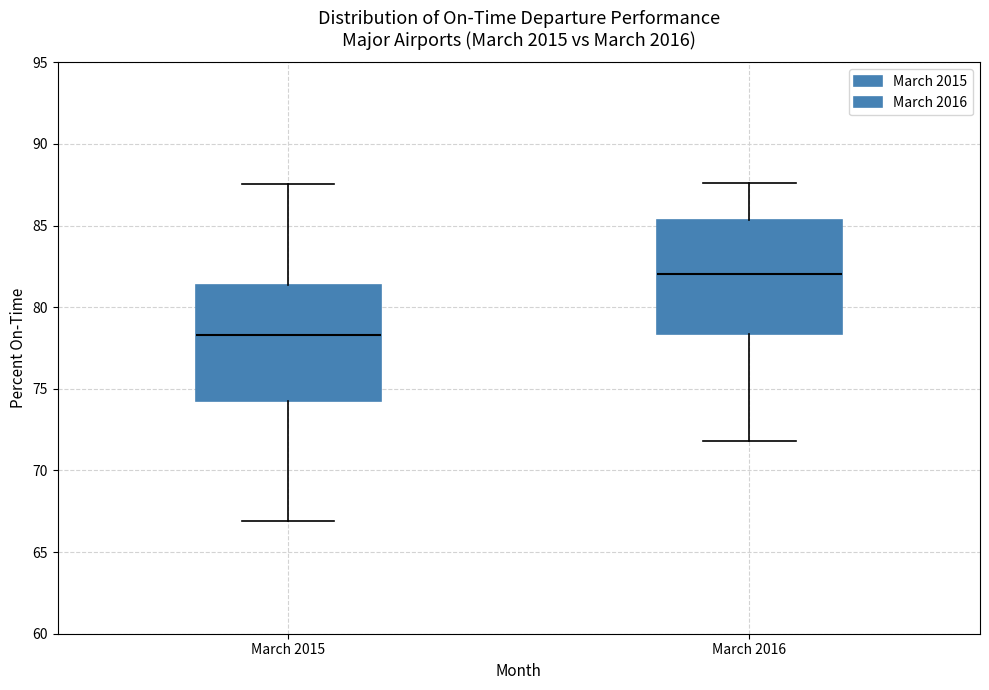

Where is the upper edge of the box for March 2015 on the y-axis? The values are not printed on the chart, so give them approximately, as read against the axis.

81.5